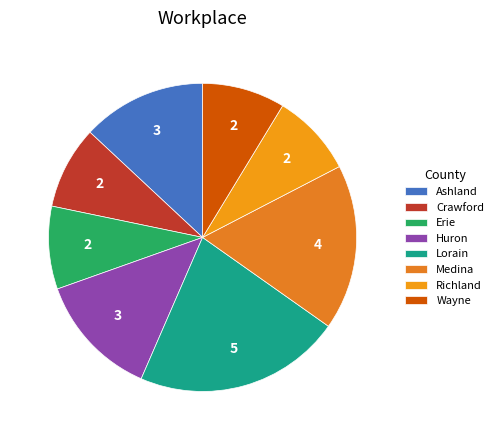

Which has a higher value, Huron or Crawford?

Huron